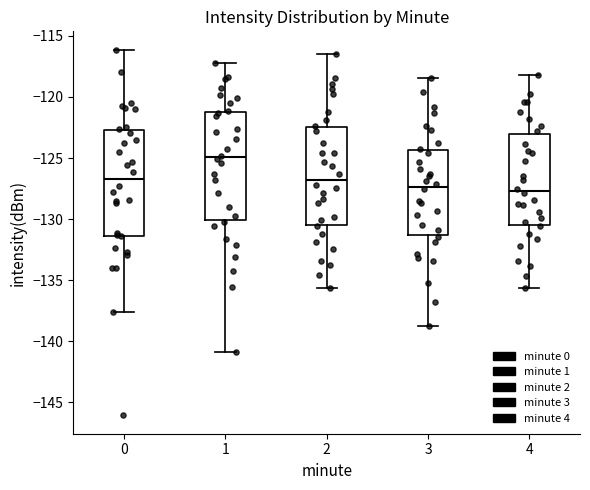

Reading left to right, transcribe this box plot: for each box, give where its median line is, the range the box spans, and where its two whiskers end, as read against the y-axis. The values are not printed on the chart, so give them approximately, as read against the axis.

0: median -126.5, box -131.5 to -122.5, whiskers -137.5 to -116.0
1: median -125.0, box -130.0 to -121.0, whiskers -141.0 to -117.0
2: median -127.0, box -130.5 to -122.5, whiskers -135.5 to -116.5
3: median -127.5, box -131.5 to -124.5, whiskers -139.0 to -118.5
4: median -127.5, box -130.5 to -123.0, whiskers -135.5 to -118.0